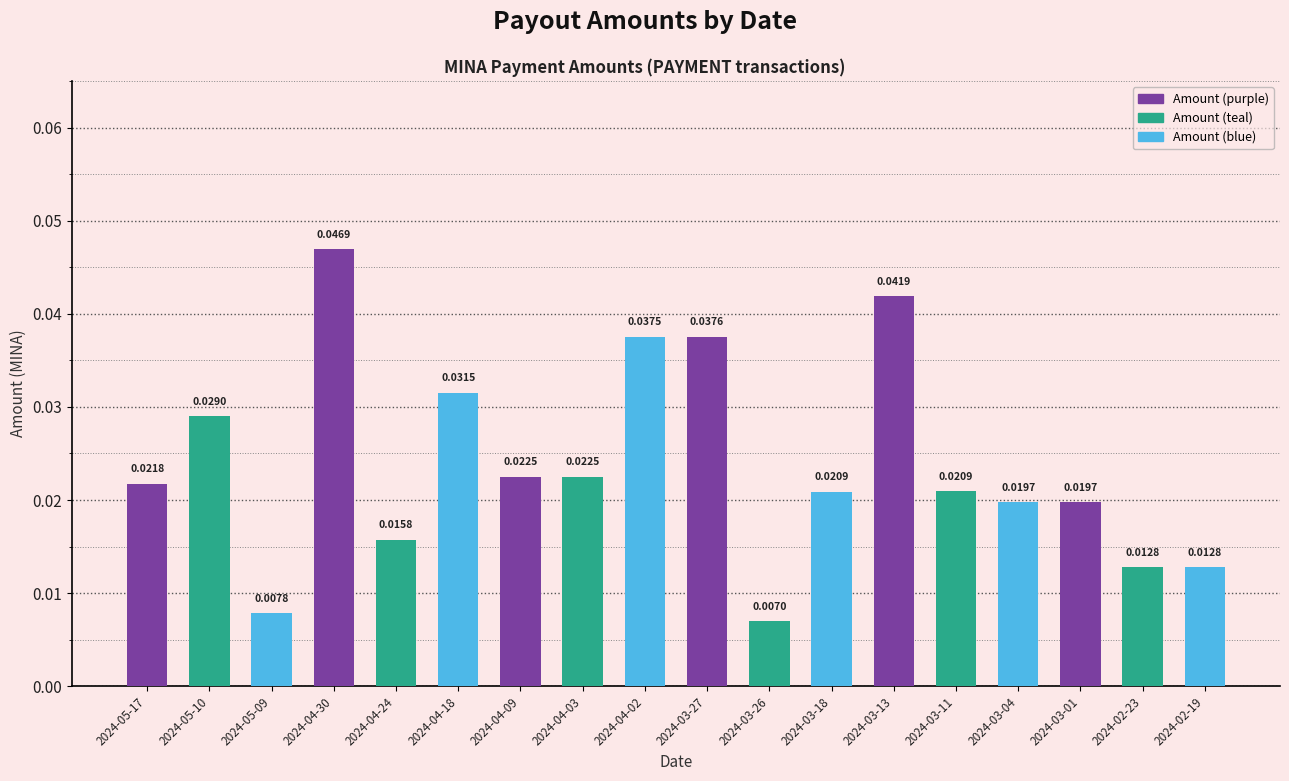

What is the sum of all values?

0.4